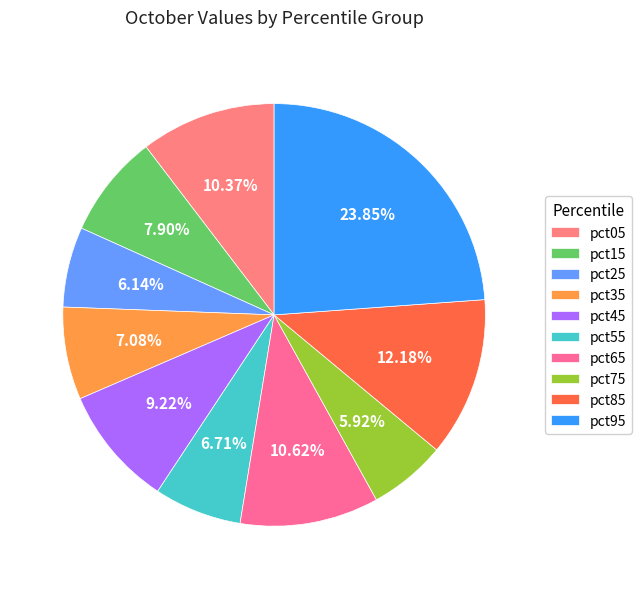

Is pct85 the majority of the pie?

No